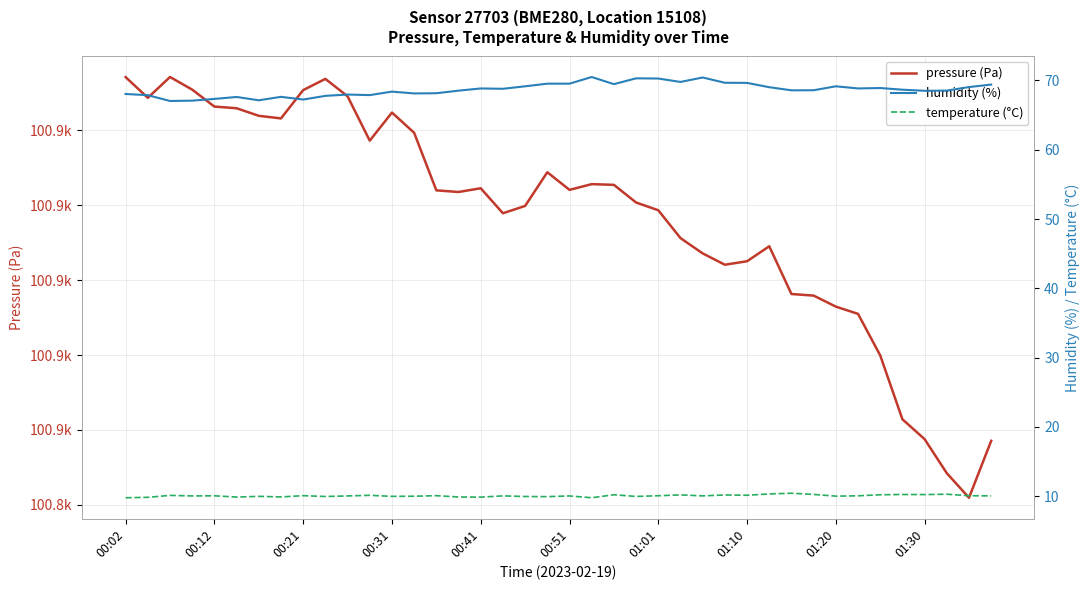

True or false: humidity (%) has a value of 68.6 at 31.

True